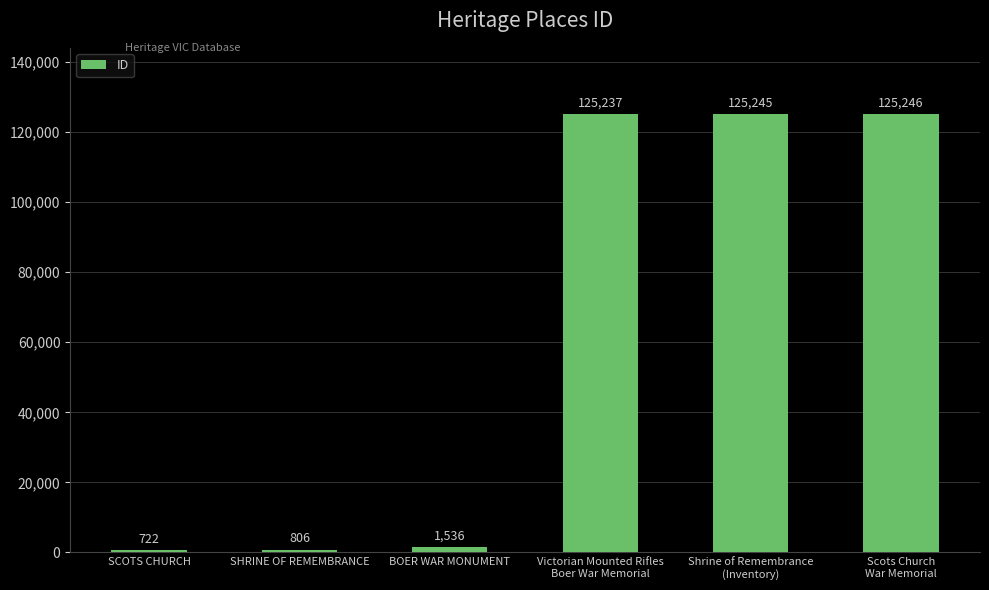

Which label corresponds to the smallest value in the chart?

SCOTS CHURCH